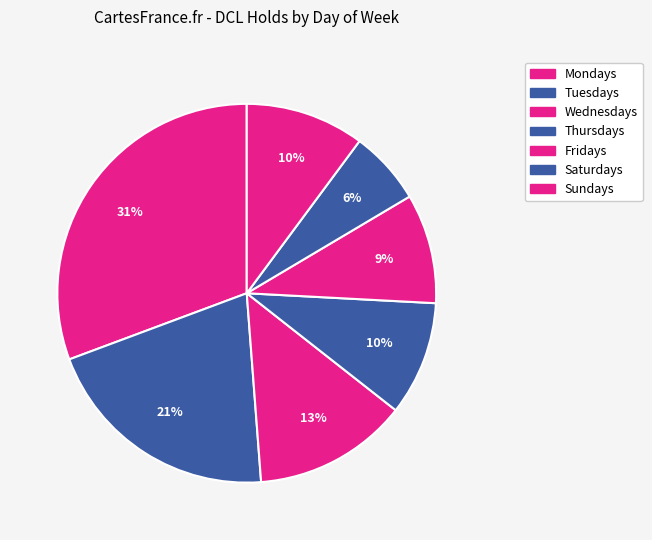

Is the sum of Thursdays and Fridays greater than half?

No